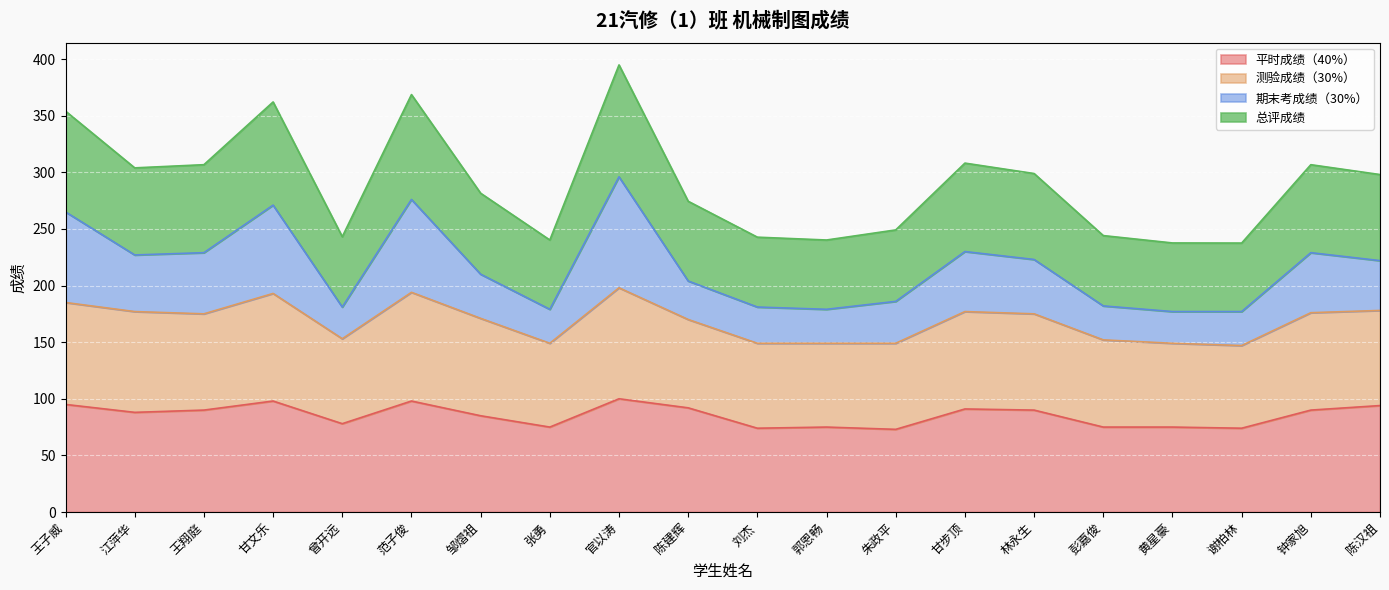

At which label does 平时成绩（40%） first exceed 90?

王子威